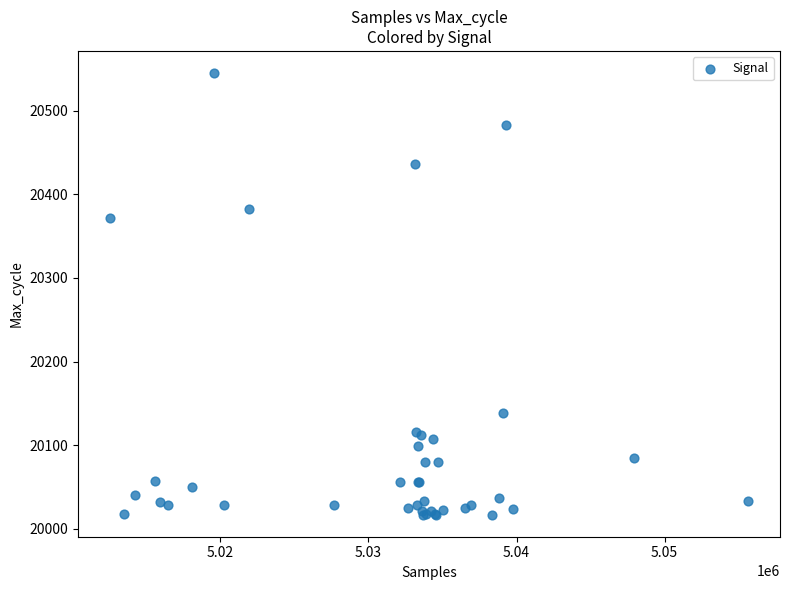

What Y value in the scatter plot is closest to 20281?

20372